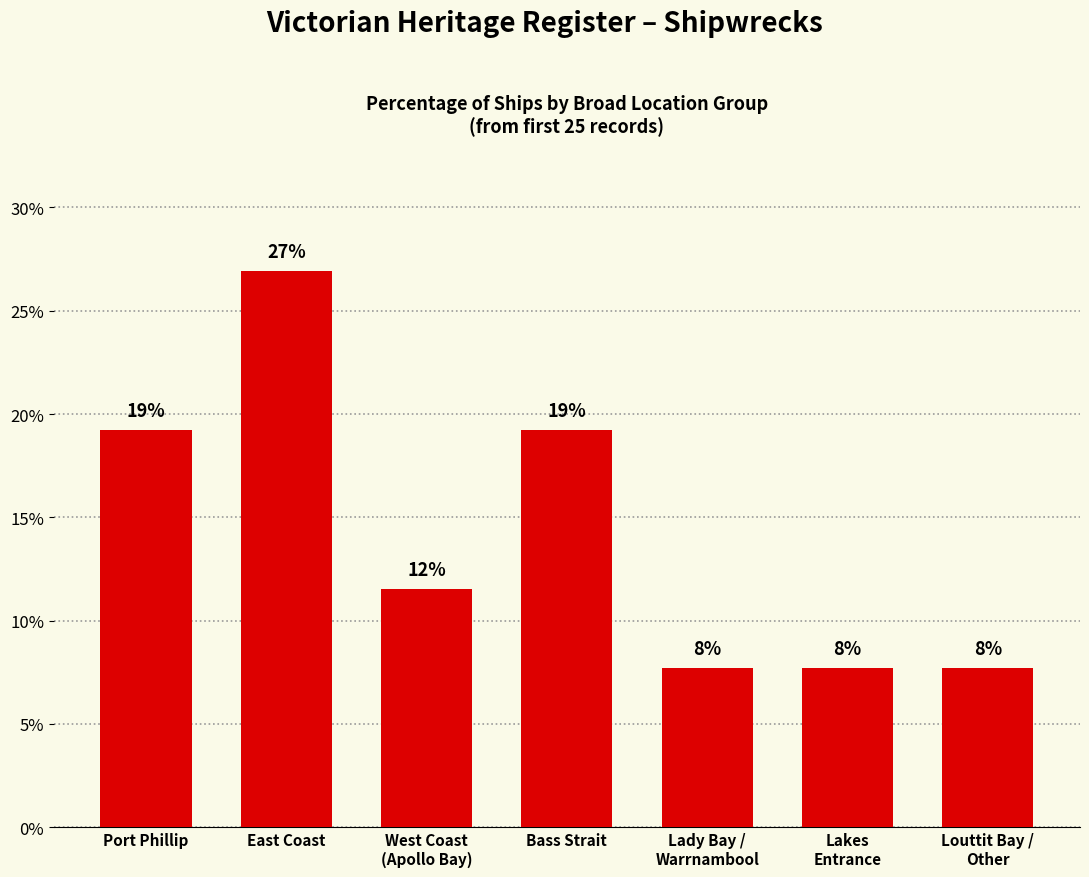

Rank the categories by value from lowest to highest.

Lady Bay /
Warrnambool, Lakes
Entrance, Louttit Bay /
Other, West Coast
(Apollo Bay), Port Phillip, Bass Strait, East Coast